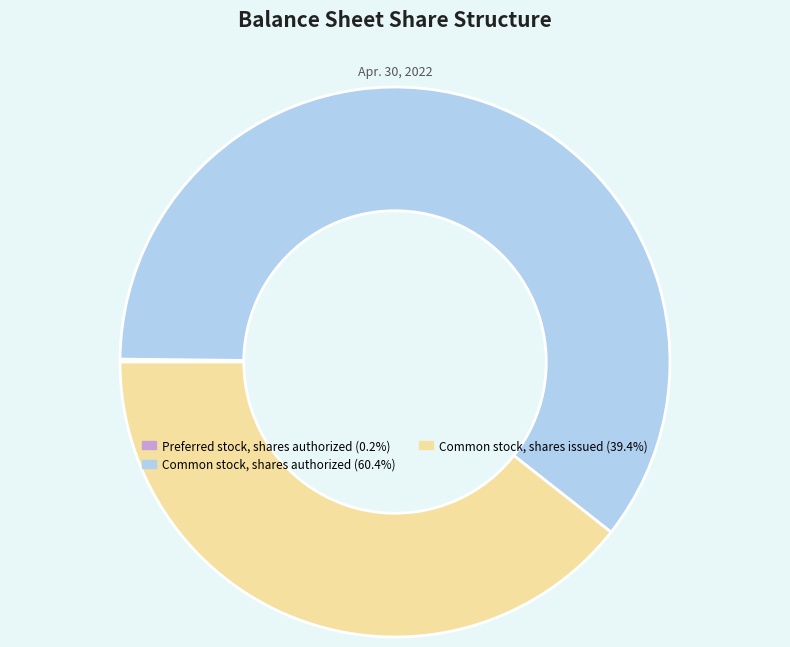

Is there any slice that represents more than half of the pie?

Yes